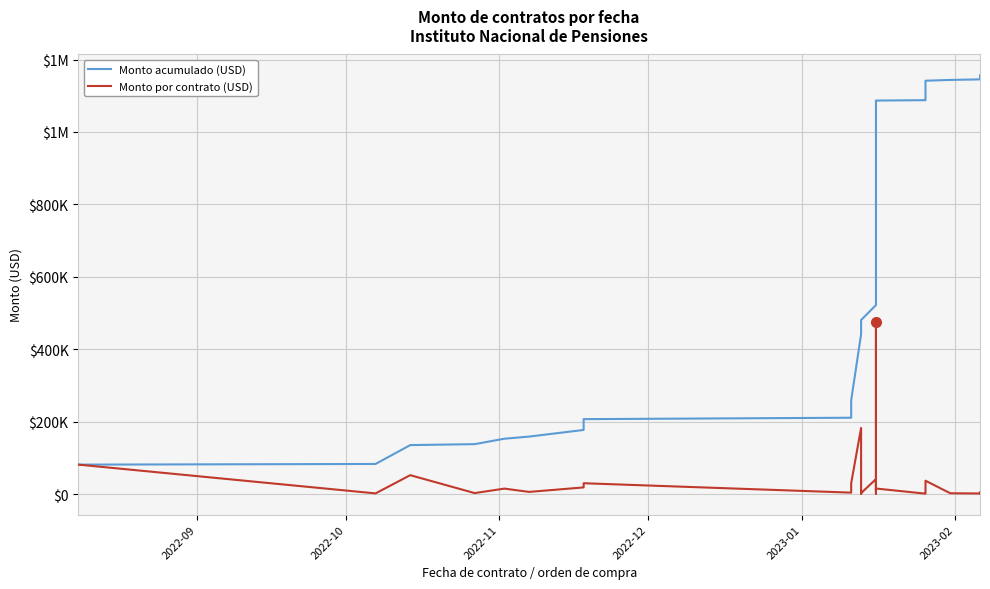

In Monto por contrato (USD), how many points are lower than both neighbors (excluding endpoints)?

11